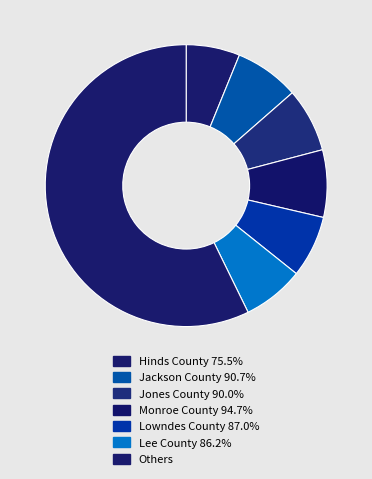

Is there a majority slice in this chart?

Yes